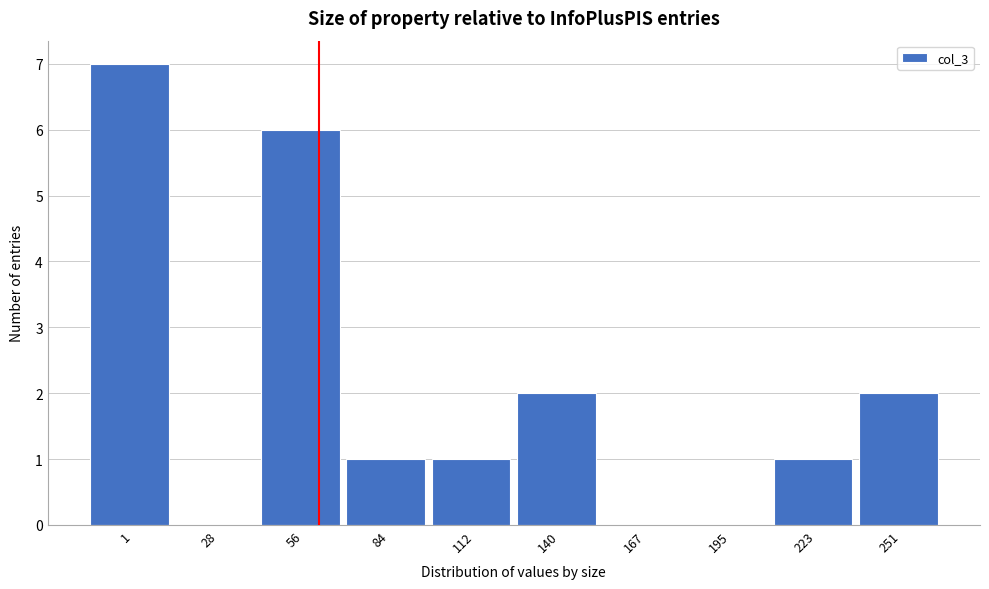

Reading left to right, extract all data points from this chart.

1=7	28=0	56=6	84=1	112=1	140=2	167=0	195=0	223=1	251=2